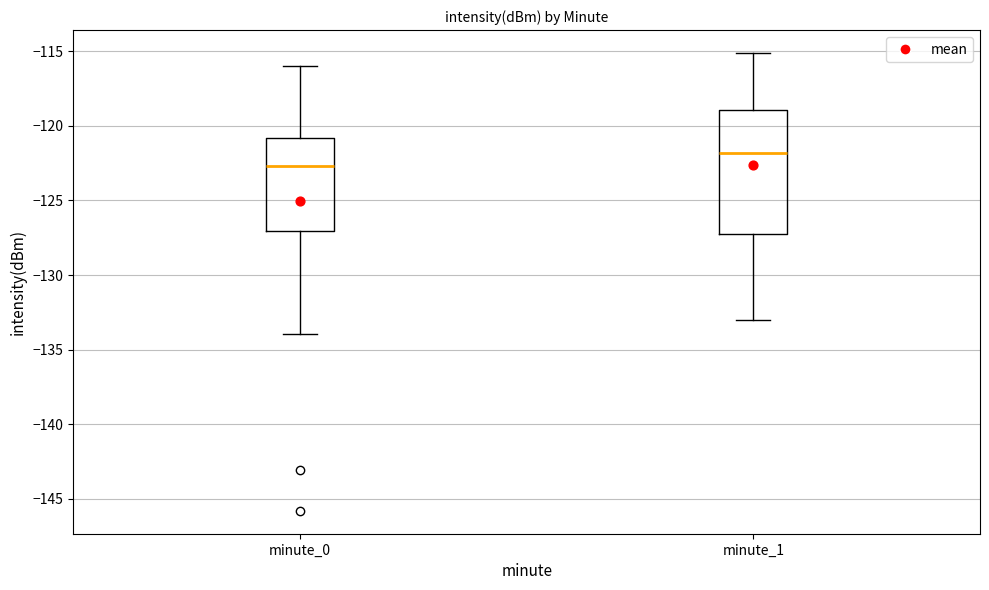

Which box has the highest median line?

minute_1